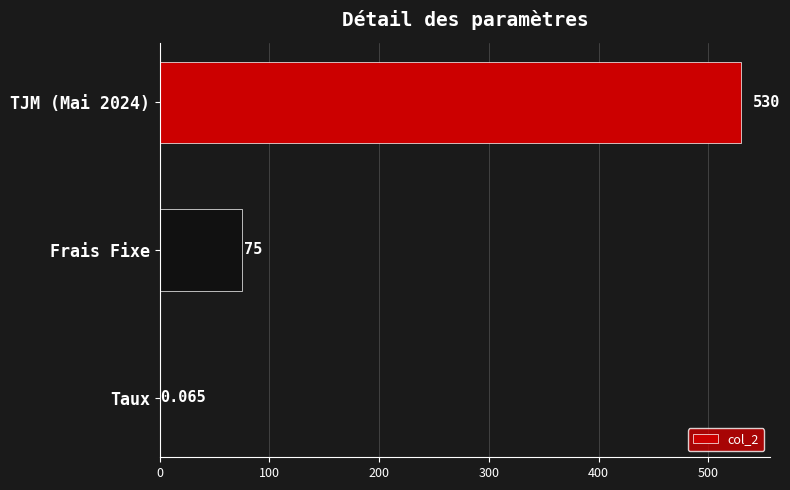

What is the average value?

201.7